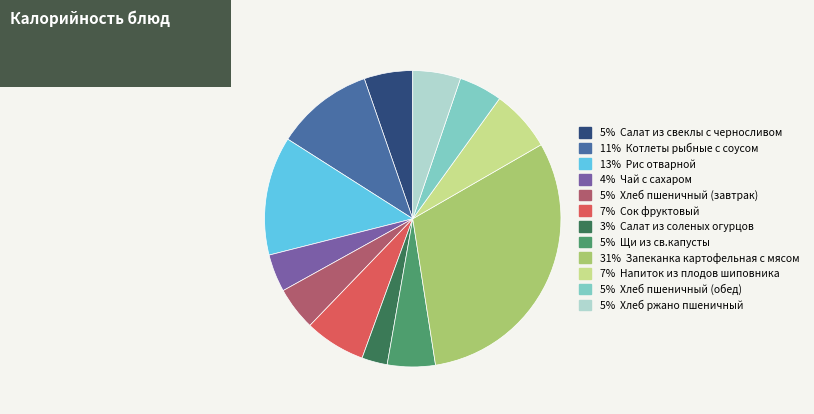

Does any single category account for the majority?

No